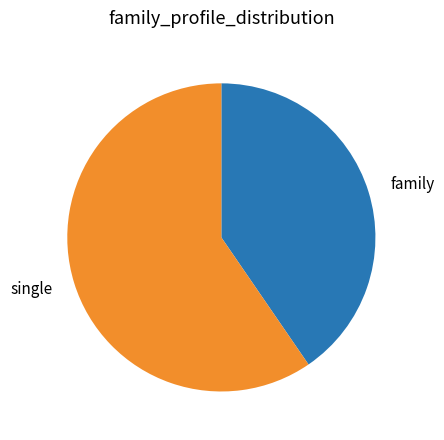

Which slice is the smallest?

family